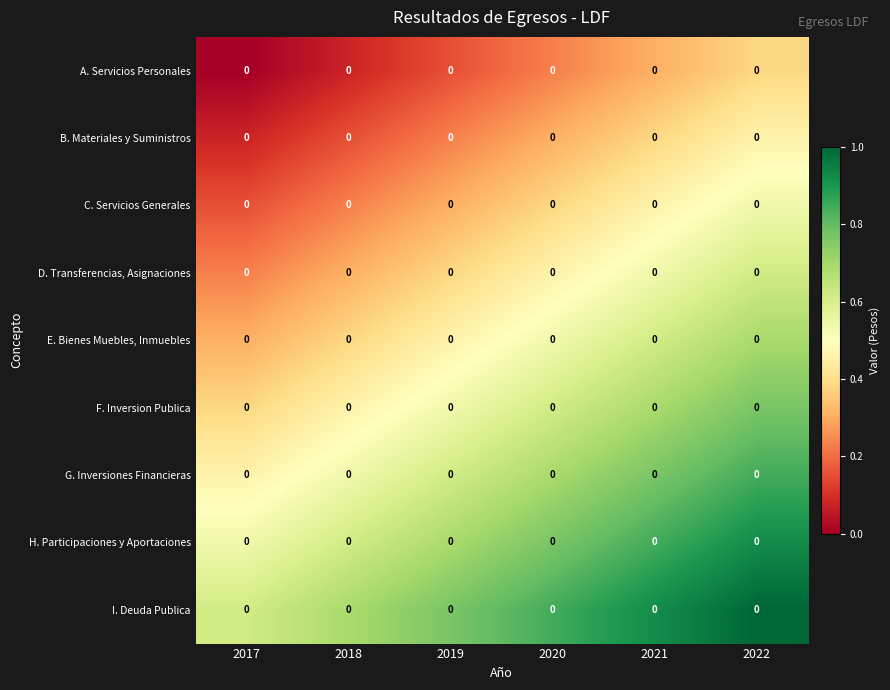

At which category is the sum across all series the highest?

2022